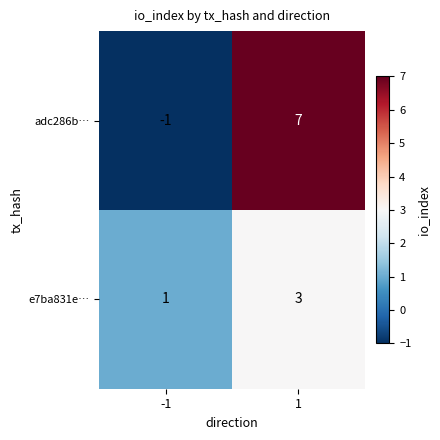

At how many categories does at least one series exceed 0?

2